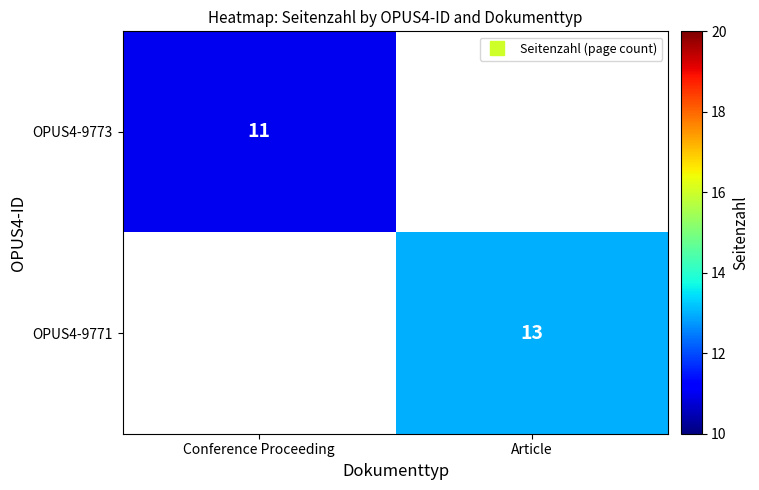

At how many categories does at least one series exceed 12?

1